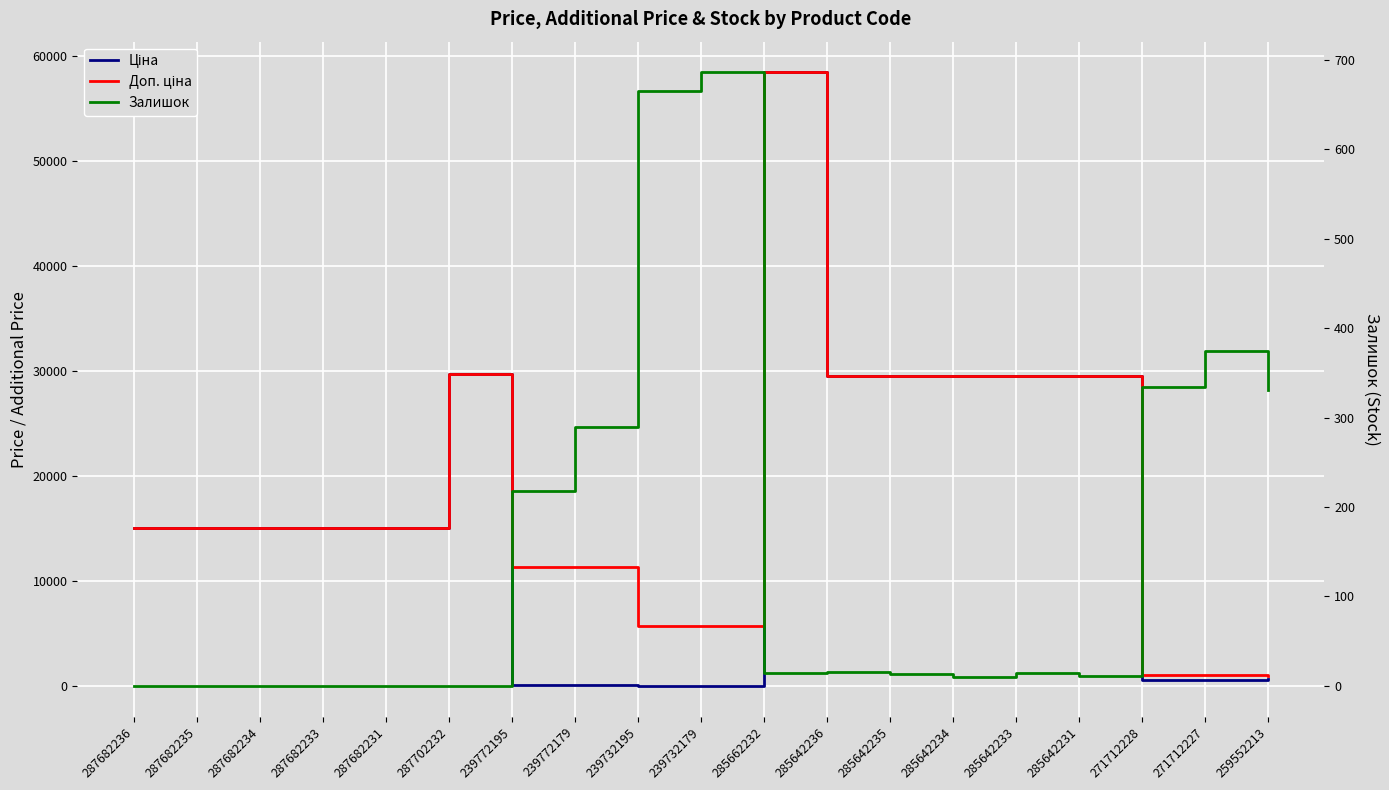

Where do Залишок and Ціна first cross each other?

287702232 and 239772195